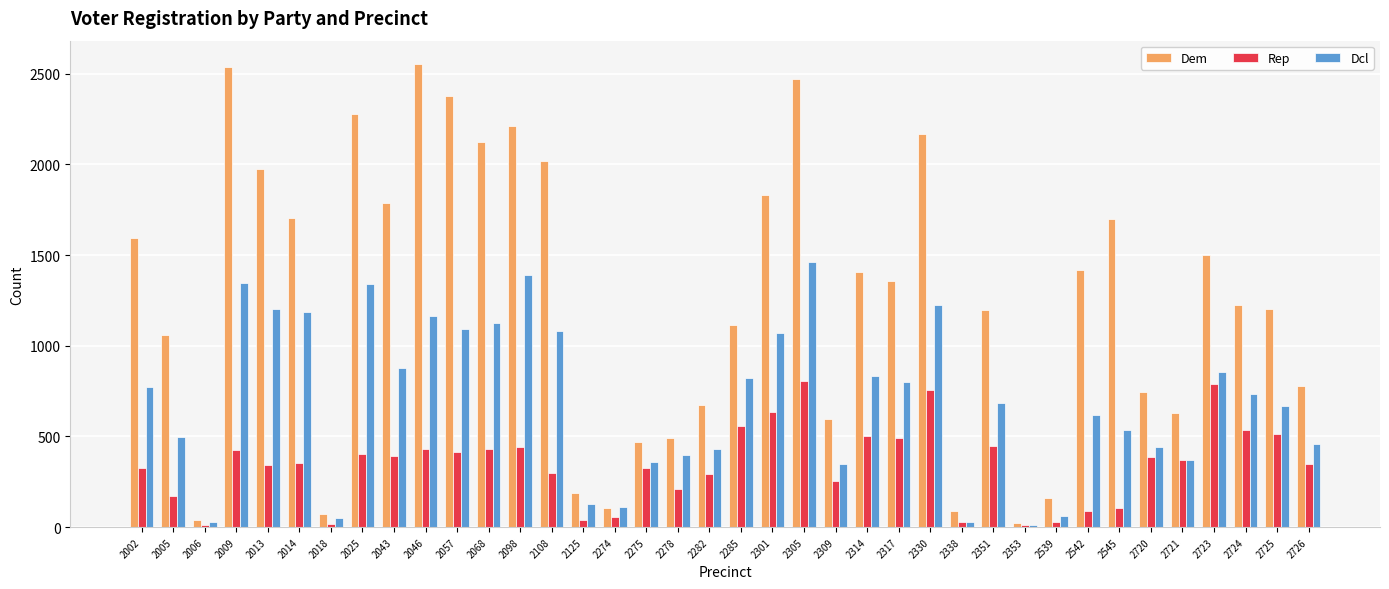

What is the difference between the highest and lowest values at 2353?

11